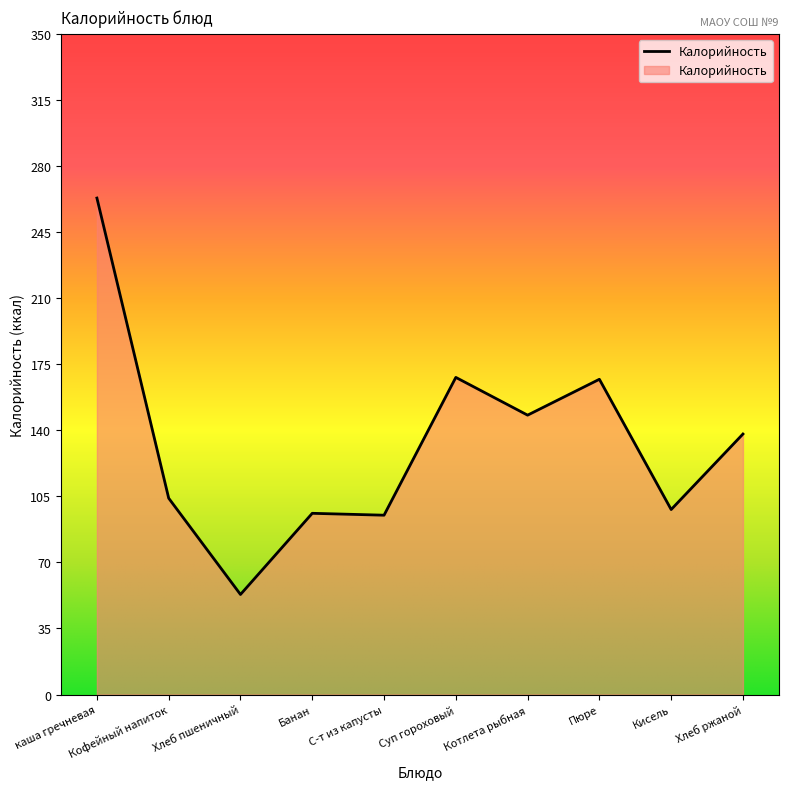

Which has a higher value, Котлета рыбная or Кофейный напиток?

Котлета рыбная